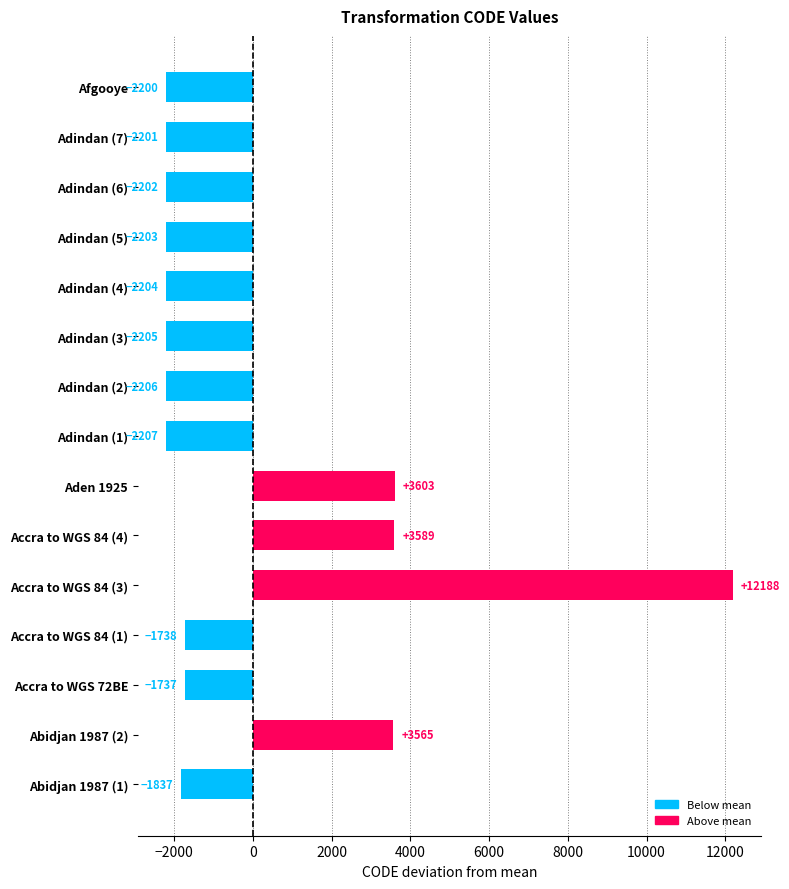

What is the difference between the values at Adindan (6) and Adindan (7)?

1.0